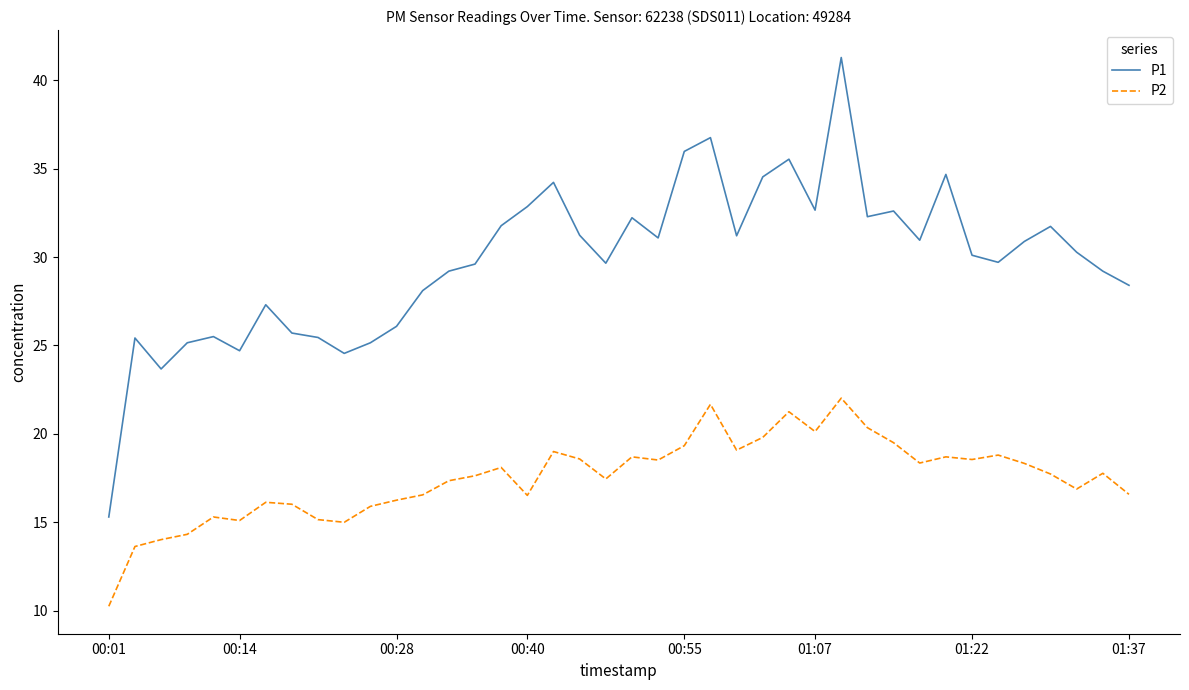

Which series has the widest spread of values?

P1